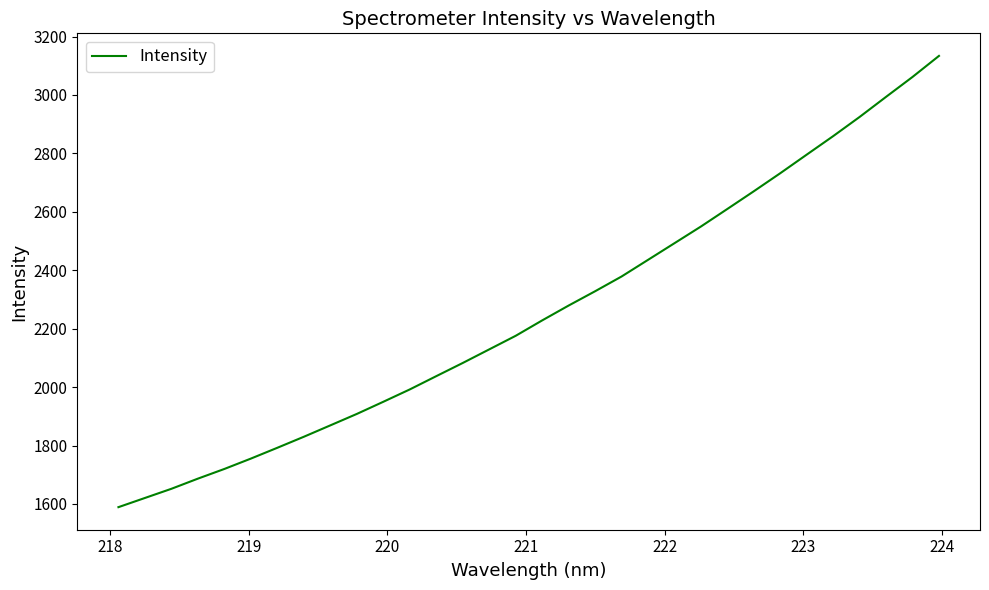

True or false: the data has more than 0 interior local peaks.

False